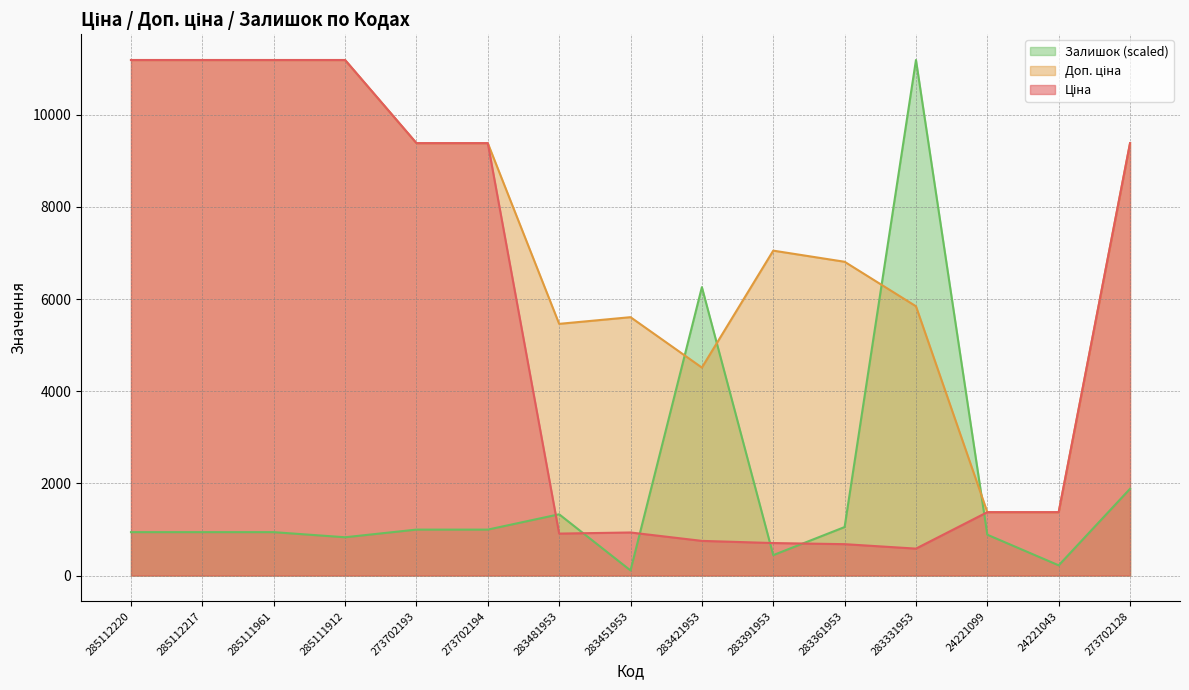

How many times do Залишок and Ціна cross each other?

6